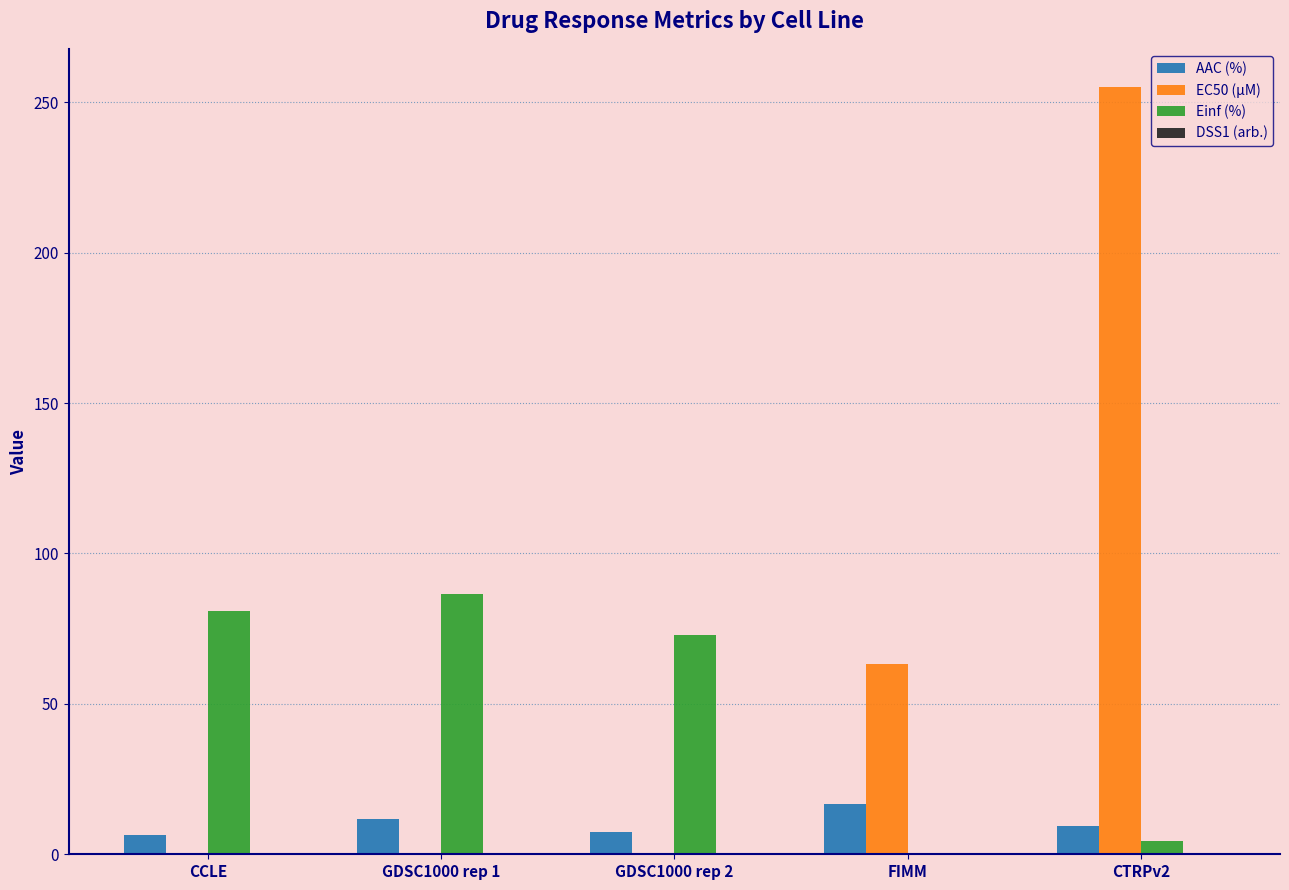

The value of EC50 (µM) at FIMM is 91.4. True or false?

False